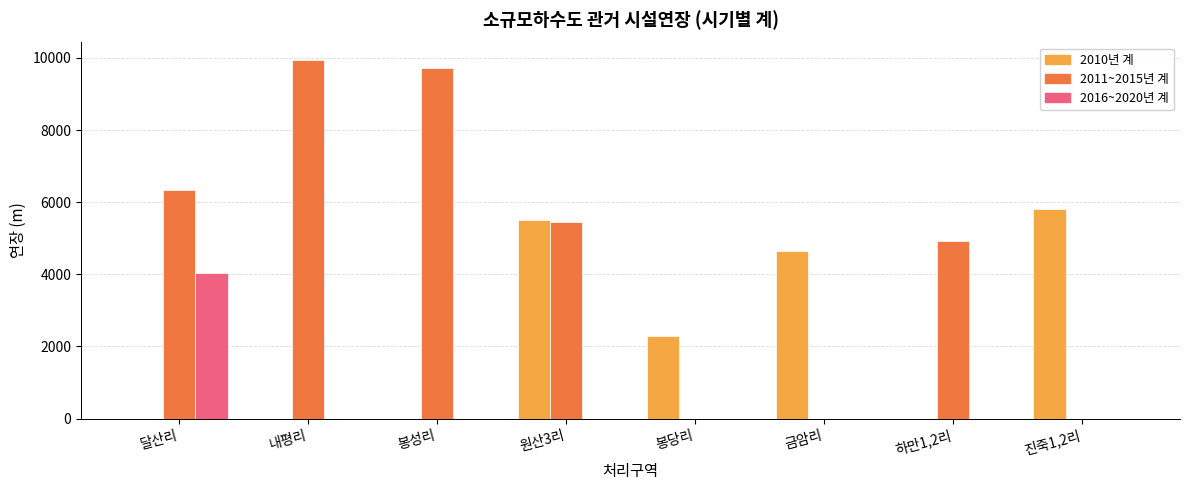

Does the chart contain stacked bars?

No